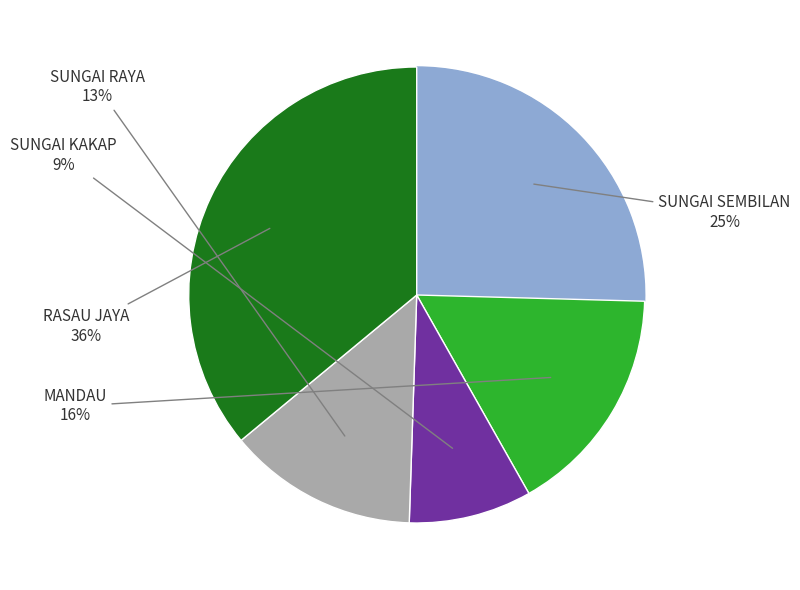

Is there a majority slice in this chart?

No